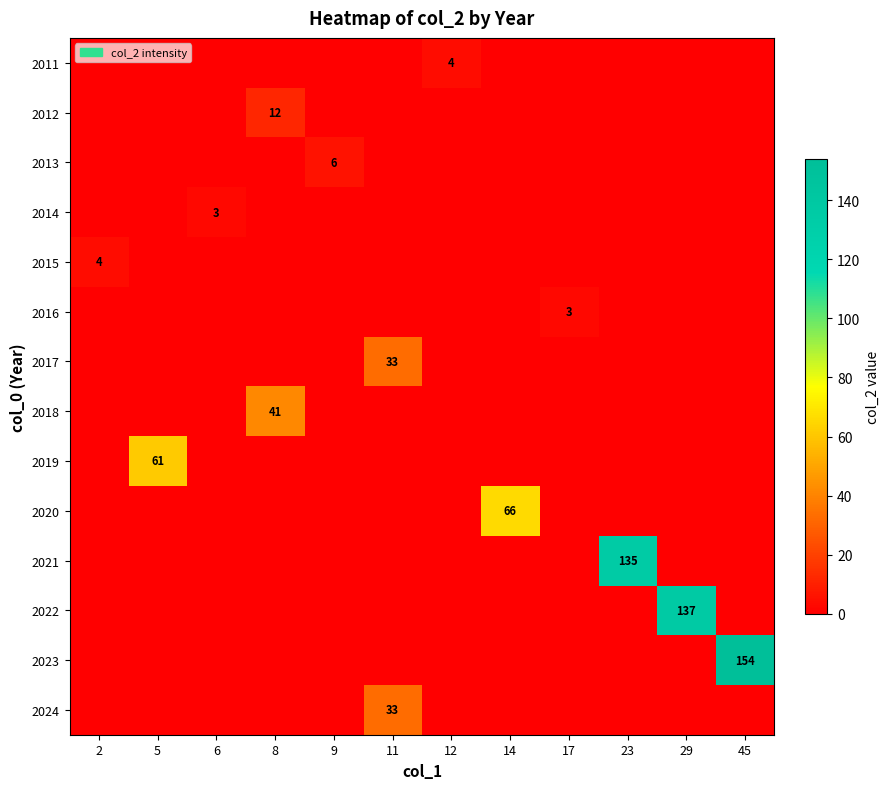

The 2017 series shows 47 at 11. True or false?

False